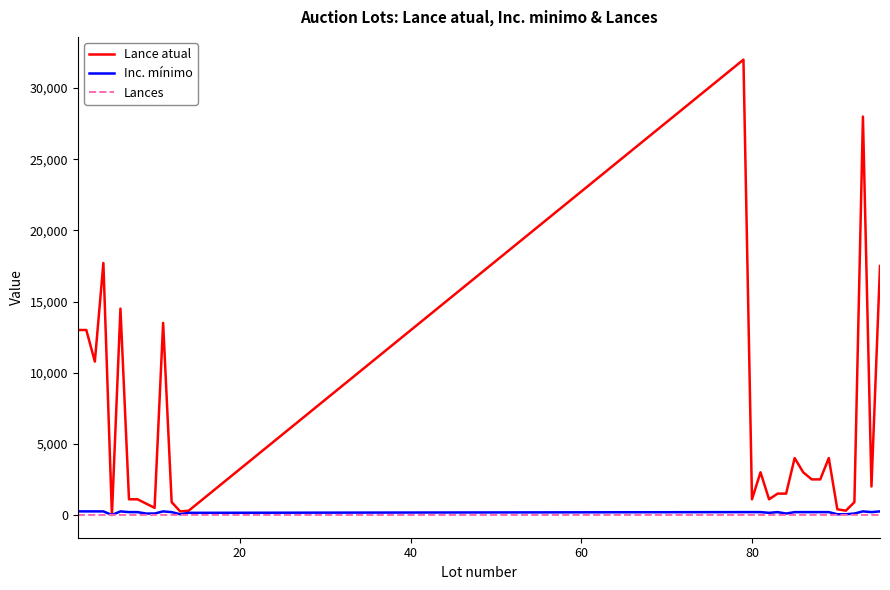

How many lines are shown in the chart?

3